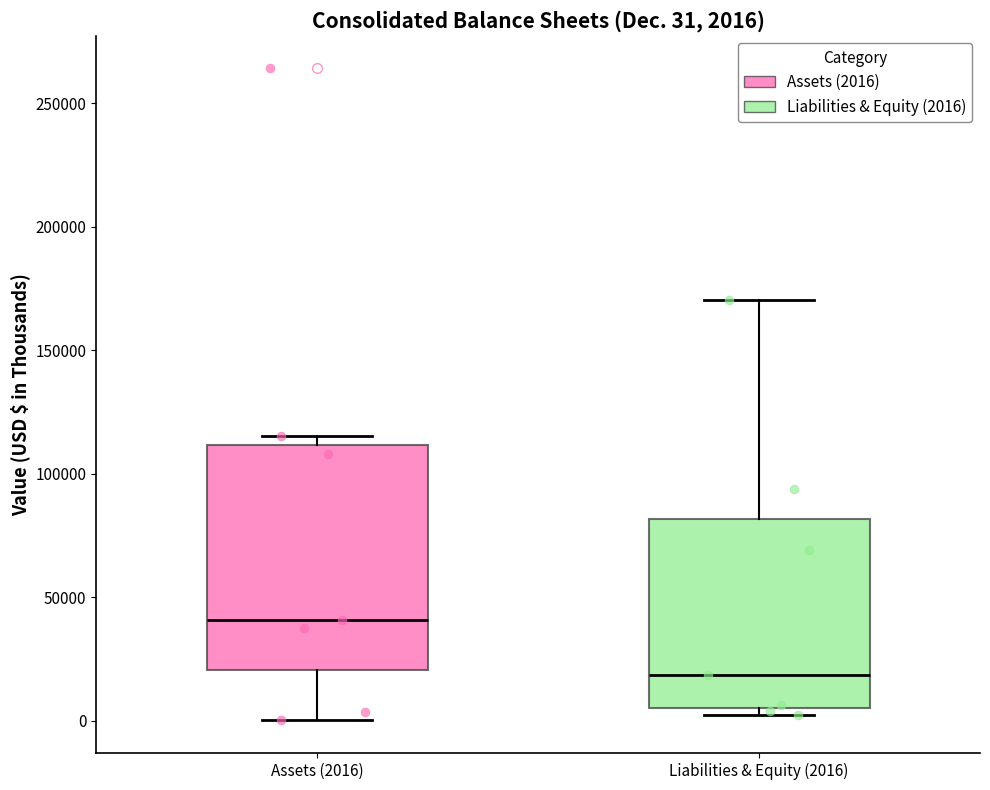

Which box has the lowest median line?

Liabilities & Equity (2016)